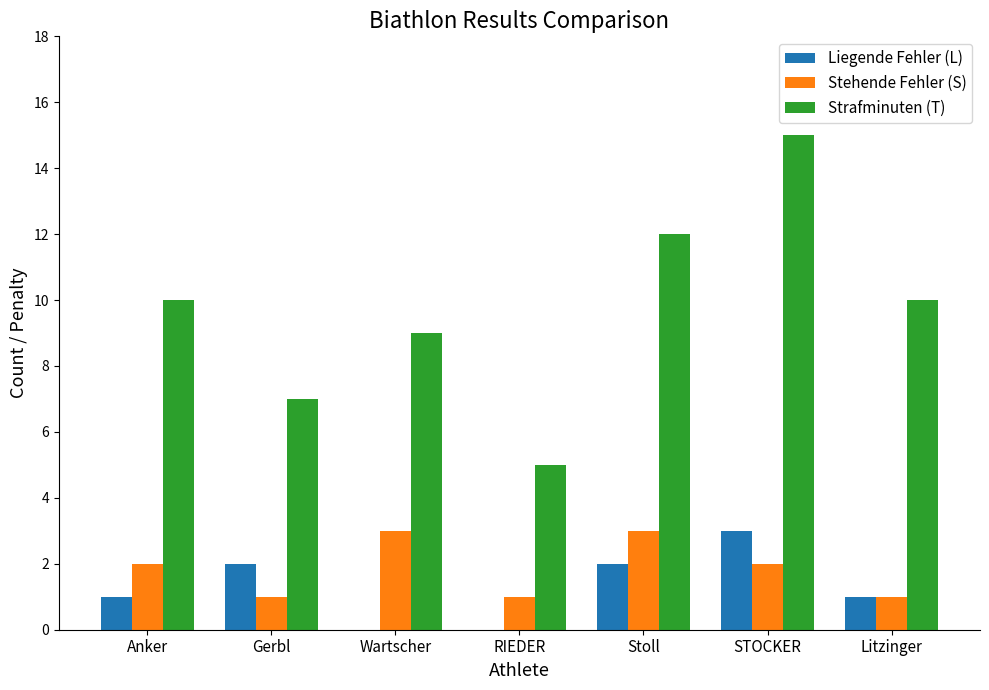

Reading left to right, list all the values displayed in this chart.

Liegende Fehler (L): Anker=1	Gerbl=2	Wartscher=0	RIEDER=0	Stoll=2	STOCKER=3	Litzinger=1
Stehende Fehler (S): Anker=2	Gerbl=1	Wartscher=3	RIEDER=1	Stoll=3	STOCKER=2	Litzinger=1
Strafminuten (T): Anker=10	Gerbl=7	Wartscher=9	RIEDER=5	Stoll=12	STOCKER=15	Litzinger=10